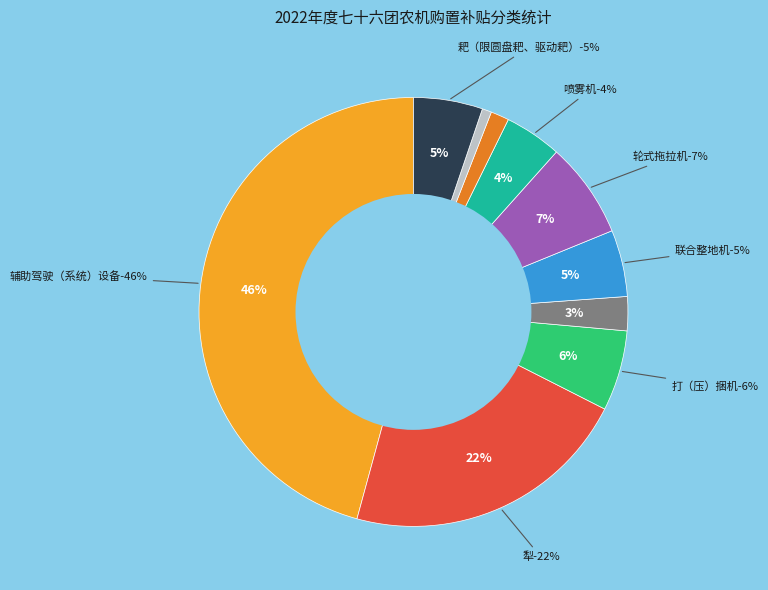

What is the change in value from 辅助驾驶（系统）设备 to 耙（限圆盘耙、驱动耙）?

-218000